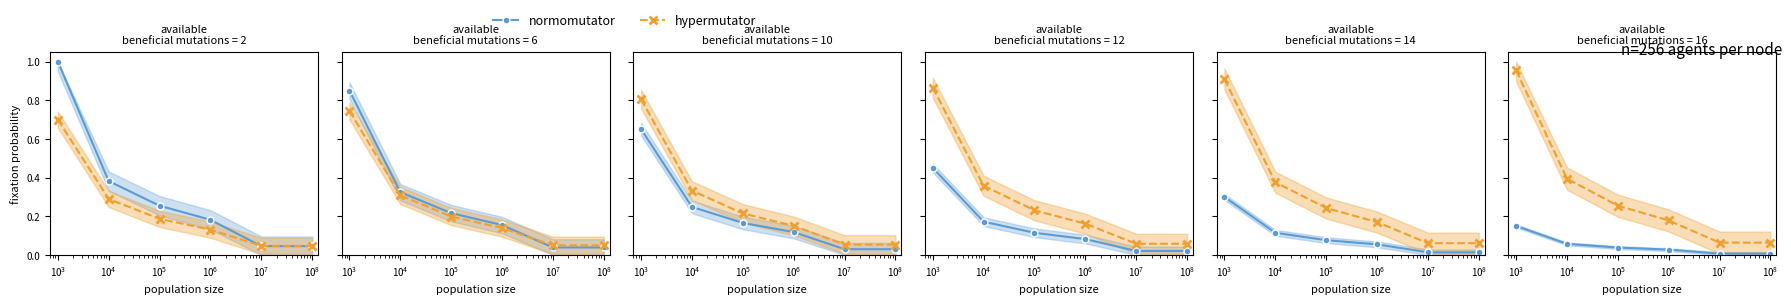

Does the chart display data point markers on the line(s)?

Yes